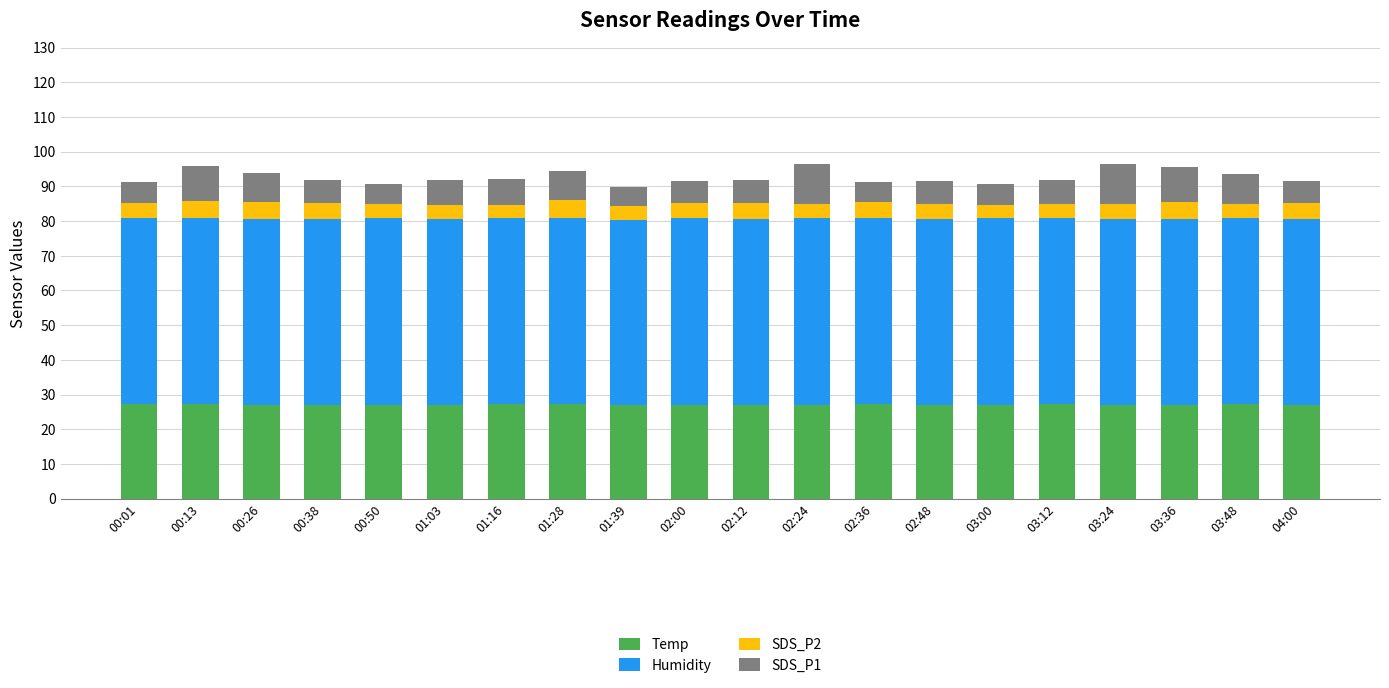

What is the total value across all series at 03:00?

90.6